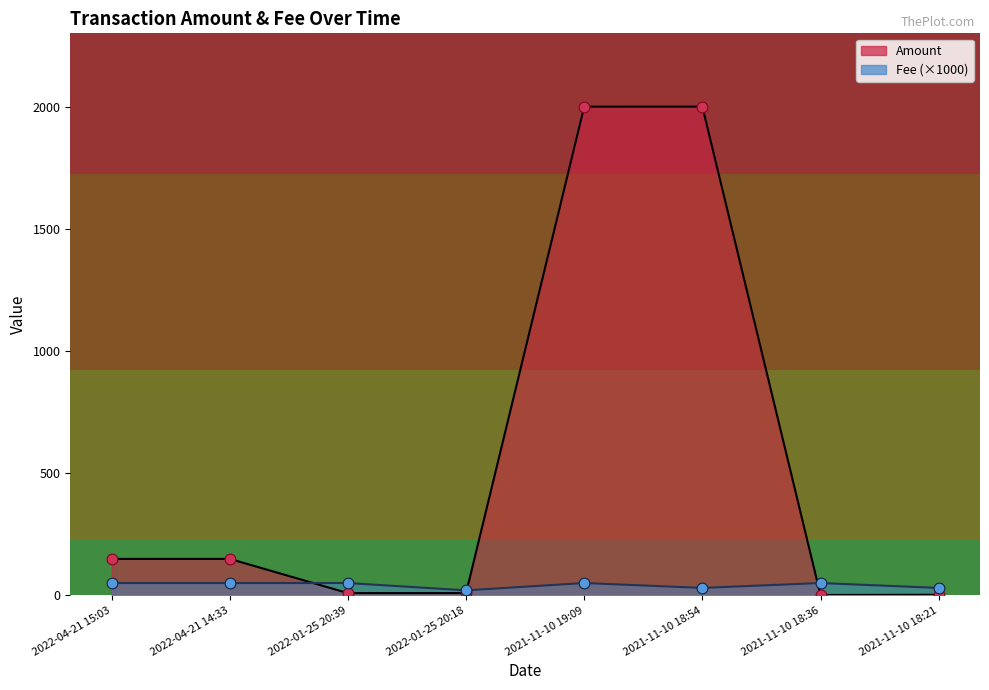

Which series contains the lowest Y value?

Amount